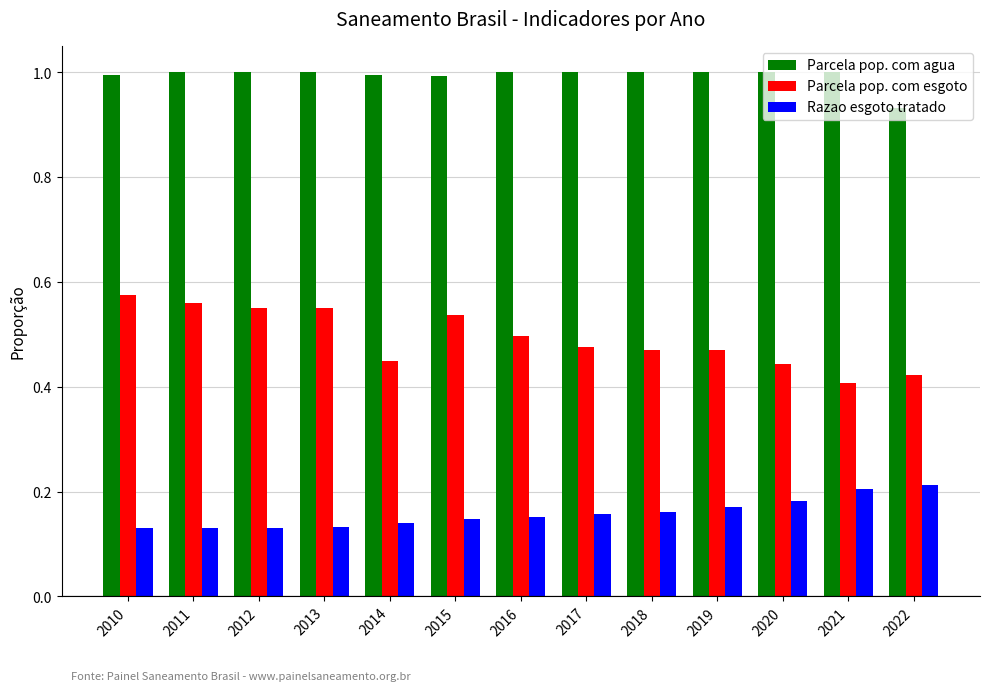

How many groups of bars are there?

13